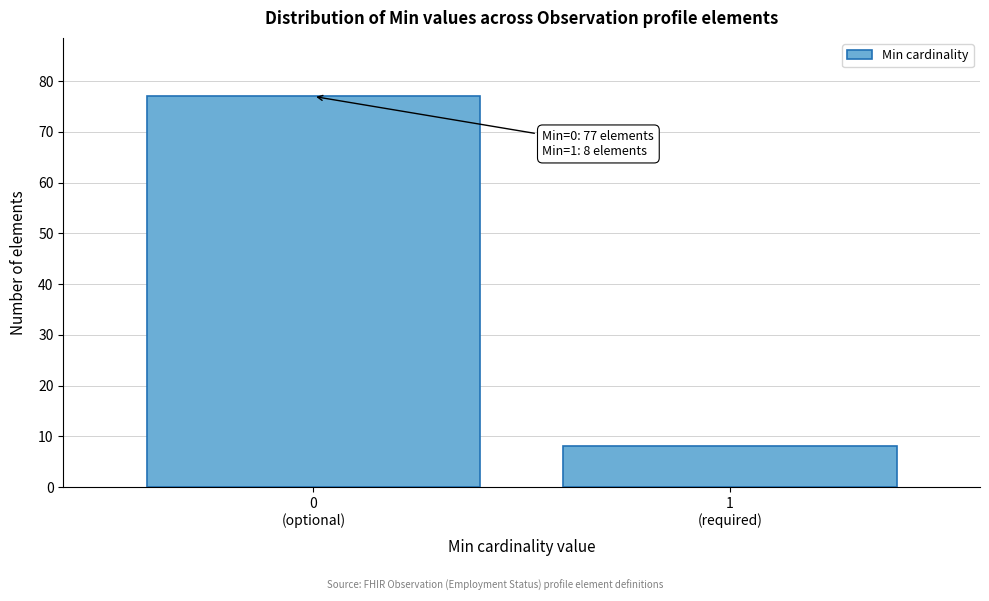

Reading right to left, list all the values displayed in this chart.

8	77